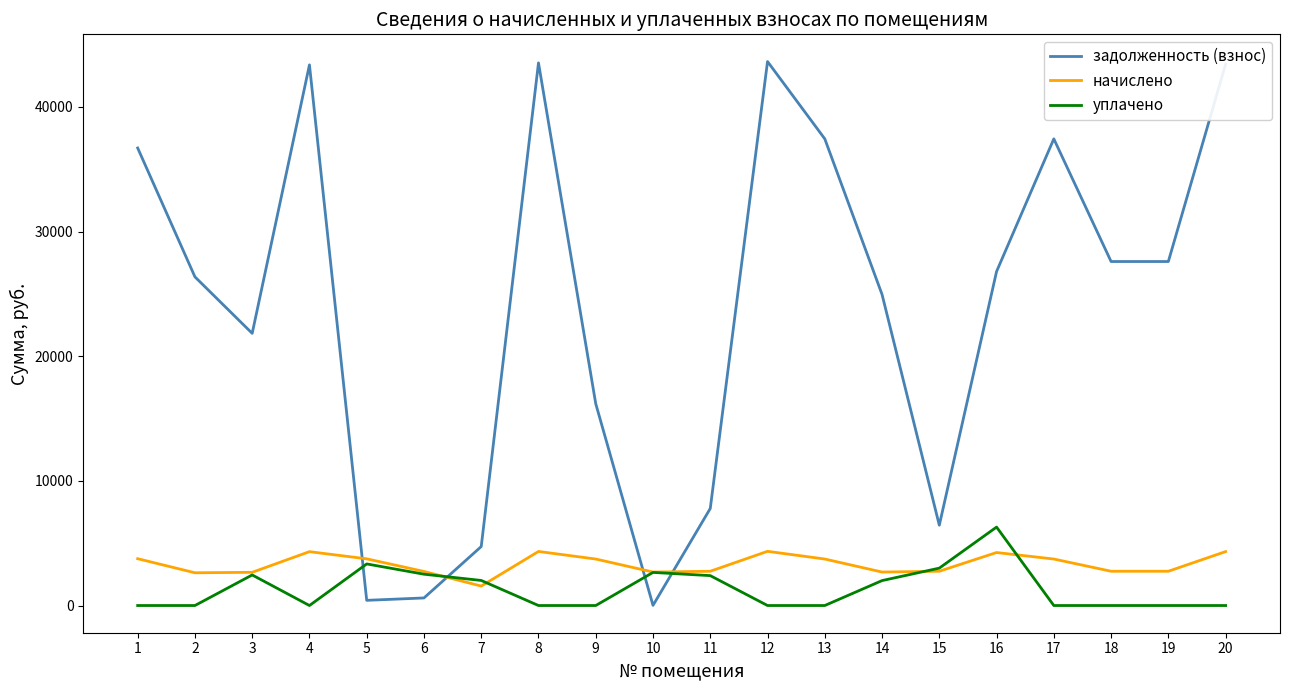

At which label does задолженность (взнос) reach its minimum?

10